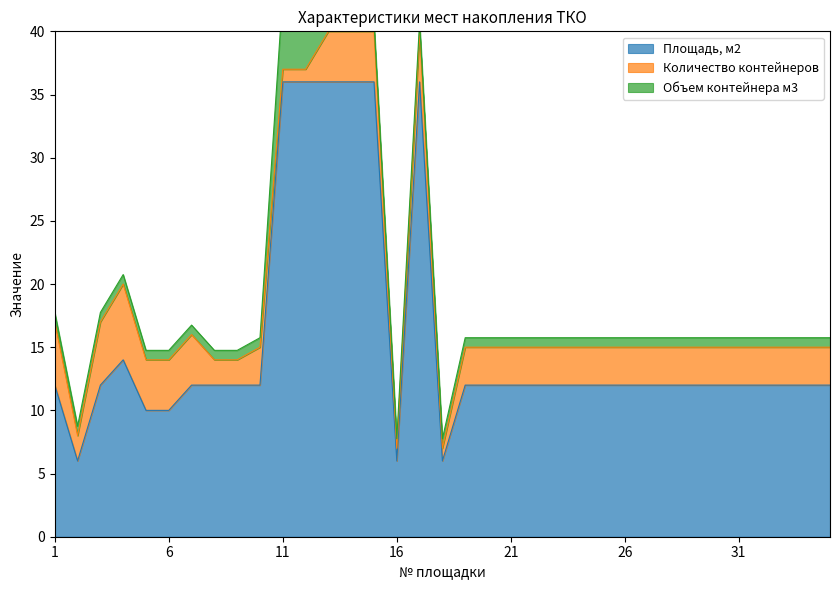

True or false: Количество контейнеров and Площадь, м2 intersect in this chart.

False